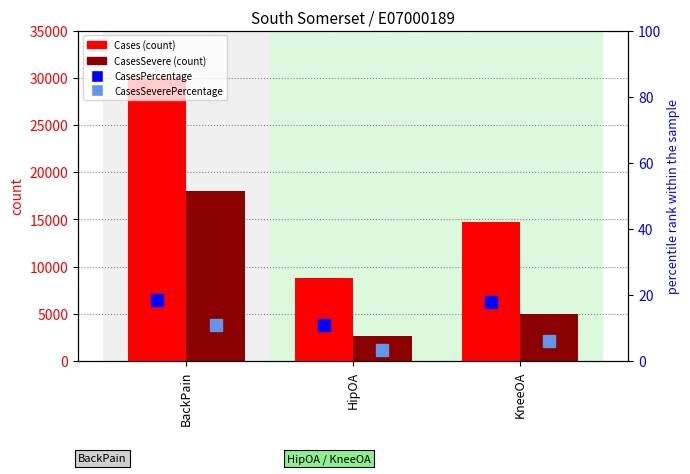

What is the sum of the CasesPercentage (percentile) values at HipOA and BackPain?

29.2